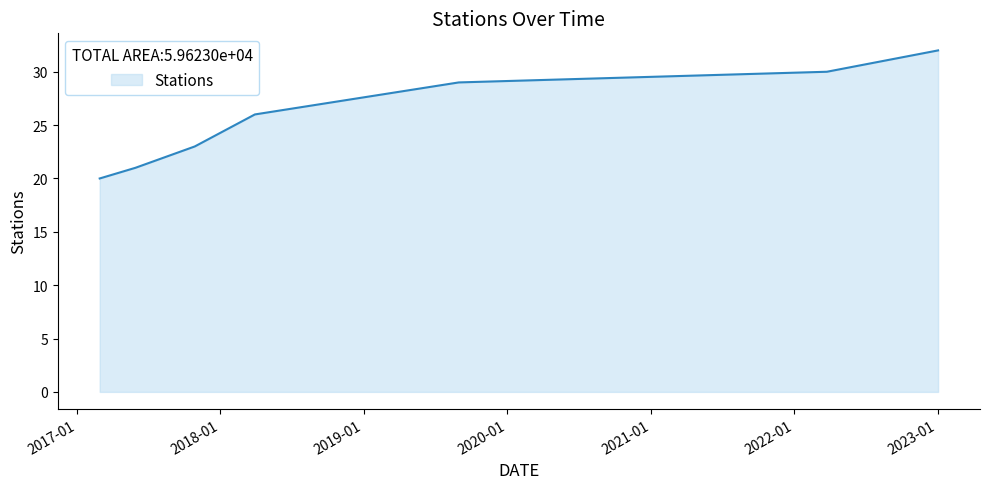

What is the maximum value shown in the chart?

32